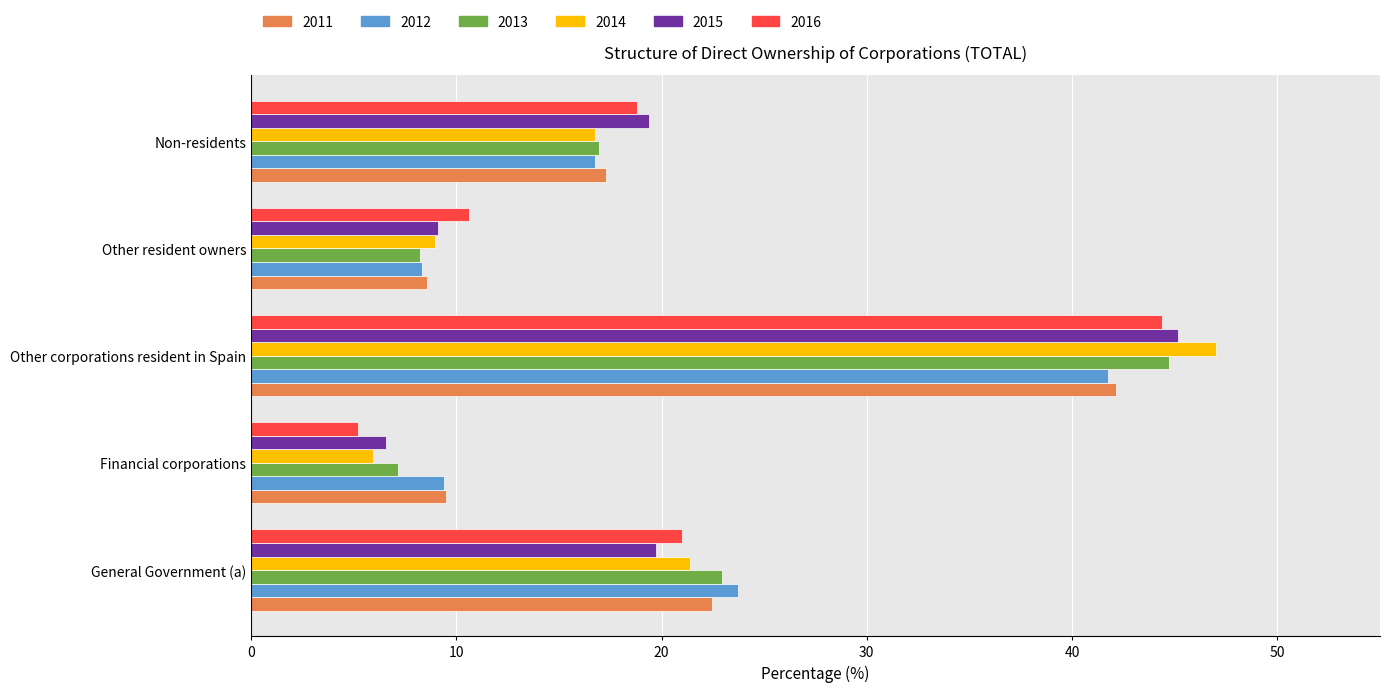

What is the approximate value of 2012 at Other resident owners?

8.3